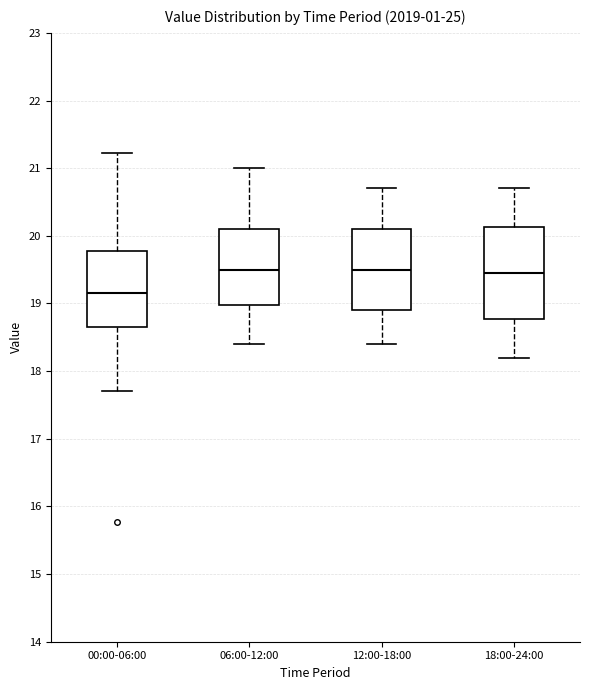

Reading left to right, read every box against the y-axis: the position of its median line, the range the box covers, and the ends of its whiskers. The values are not printed on the chart, so give them approximately, as read against the axis.

00:00-06:00: median 19.2, box 18.7 to 19.8, whiskers 17.7 to 21.2
06:00-12:00: median 19.5, box 19.0 to 20.1, whiskers 18.4 to 21.0
12:00-18:00: median 19.5, box 18.9 to 20.1, whiskers 18.4 to 20.7
18:00-24:00: median 19.5, box 18.8 to 20.1, whiskers 18.2 to 20.7